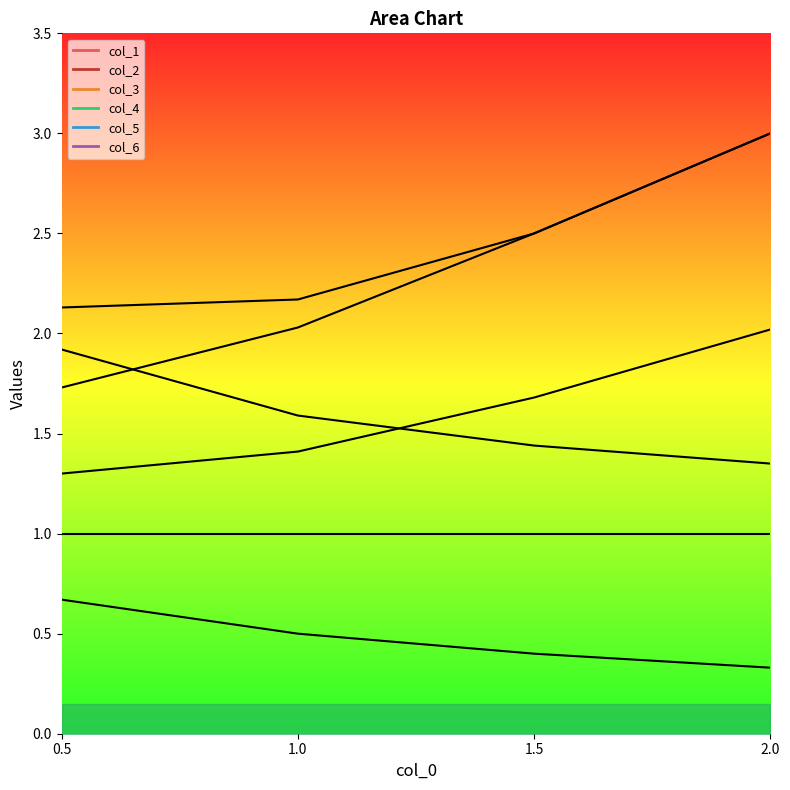

What is the value of the col_1 point at the 4th from the left?

0.3